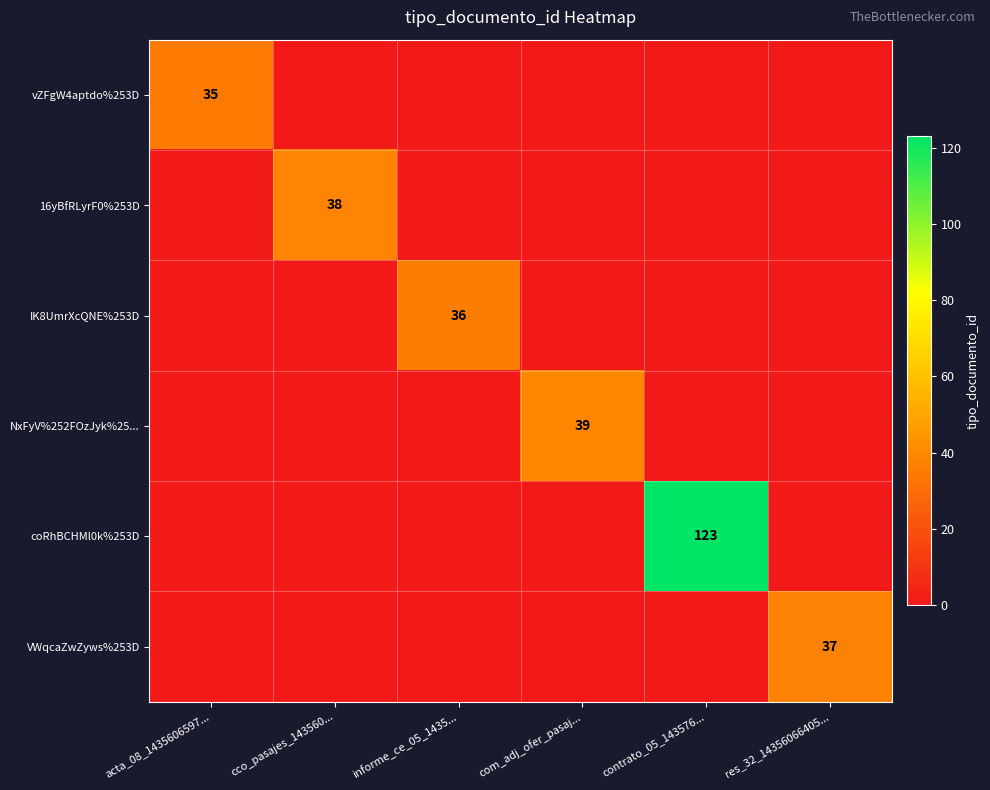

Which series has the largest total across all categories?

coRhBCHMl0k%253D